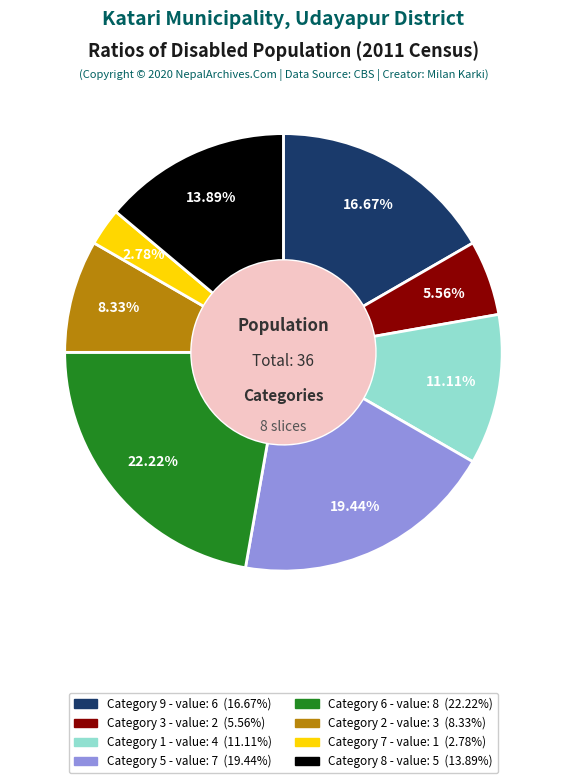

Does any single category account for the majority?

No